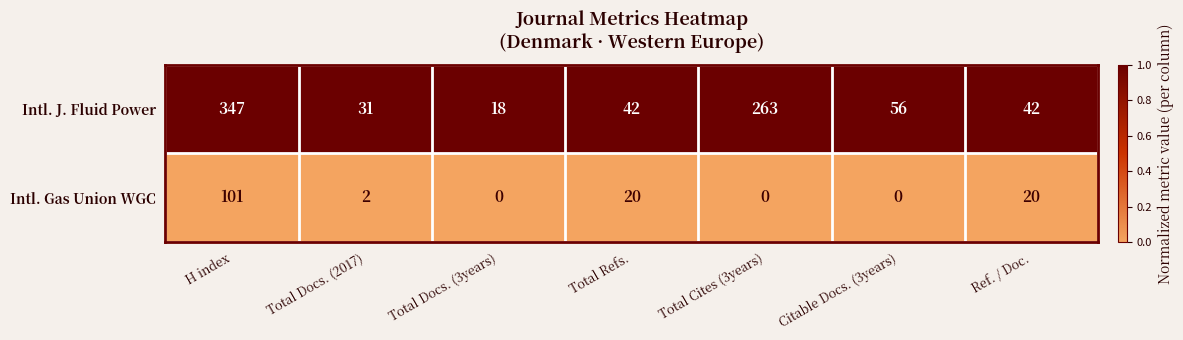

At Ref. / Doc., list the series in order from smallest to largest.

Intl. Gas Union WGC, Intl. J. Fluid Power